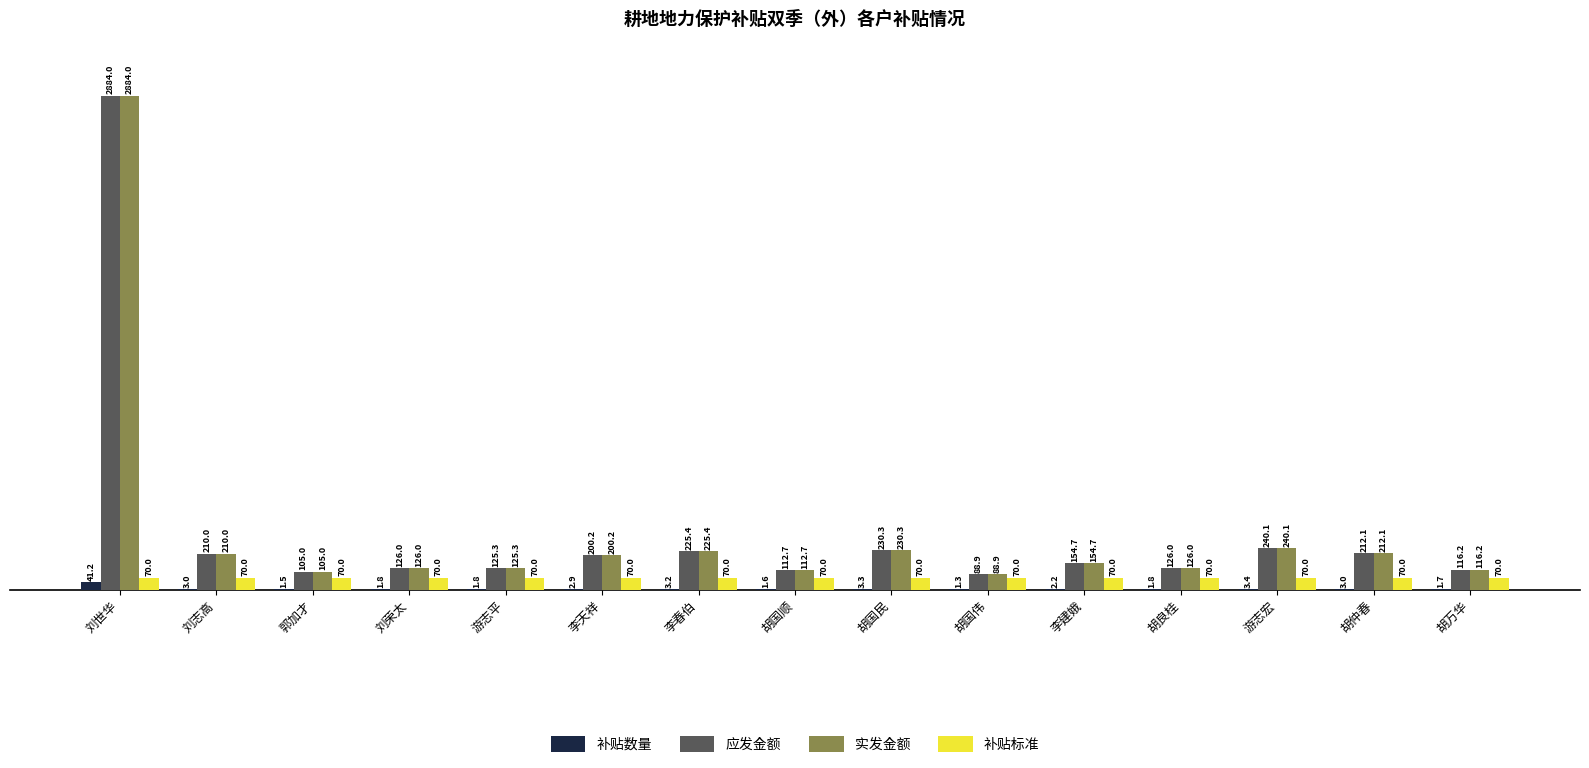

What is the sum of all 补贴标准 values?

1050.0